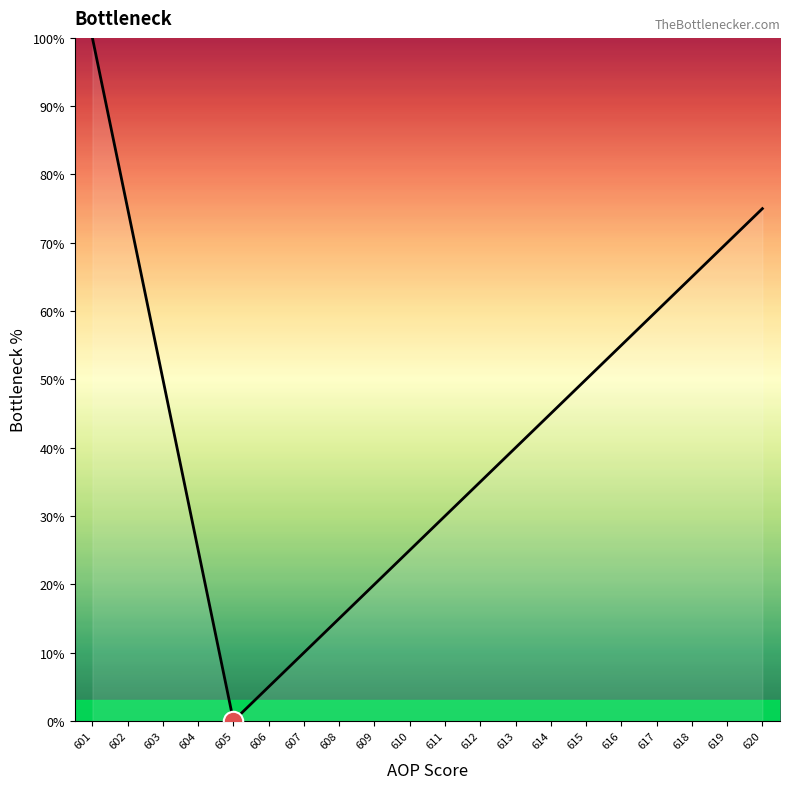

How many values are below 44?

10